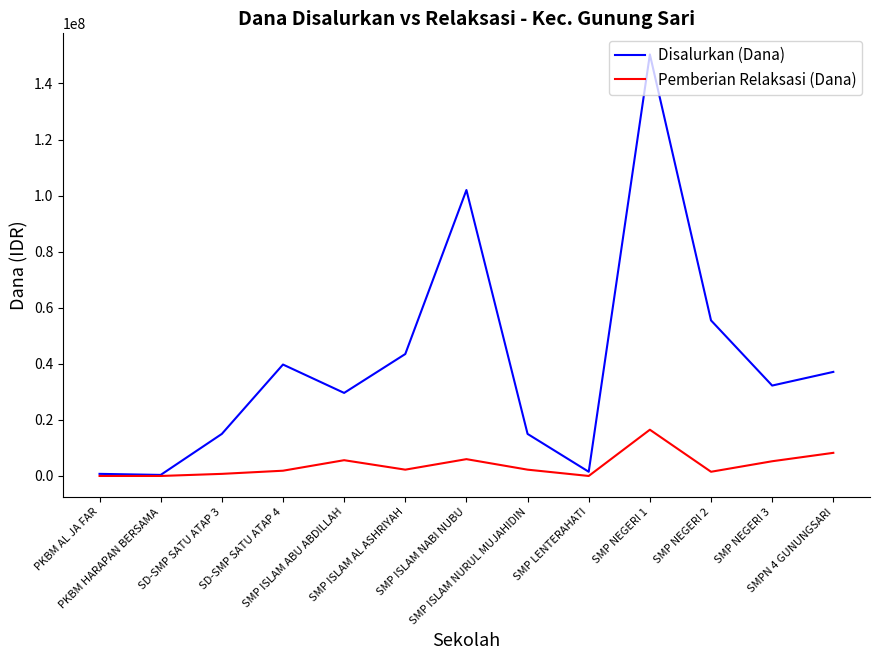

Which series has the widest spread of values?

Disalurkan (Dana)